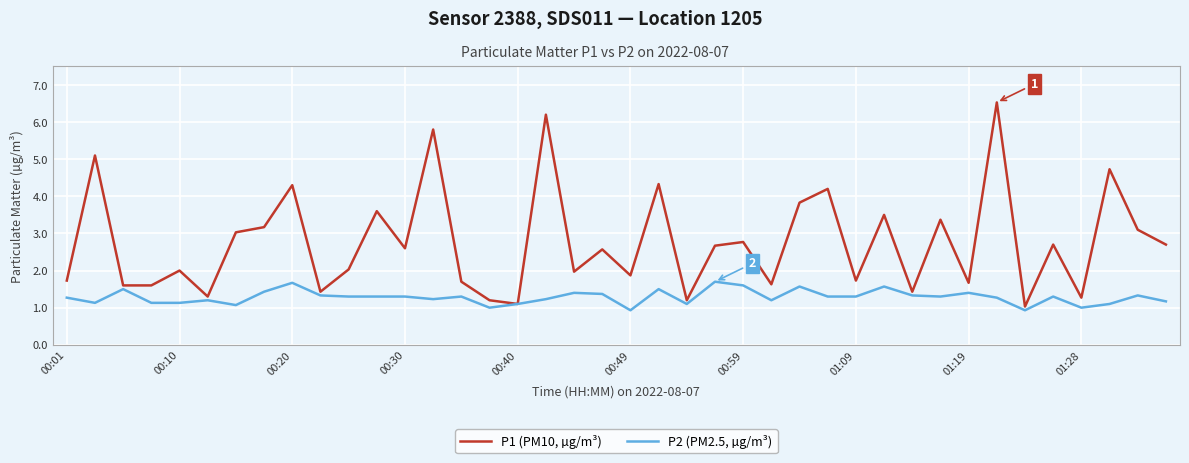

What is the maximum value for P1 (PM10, µg/m³)?

6.5